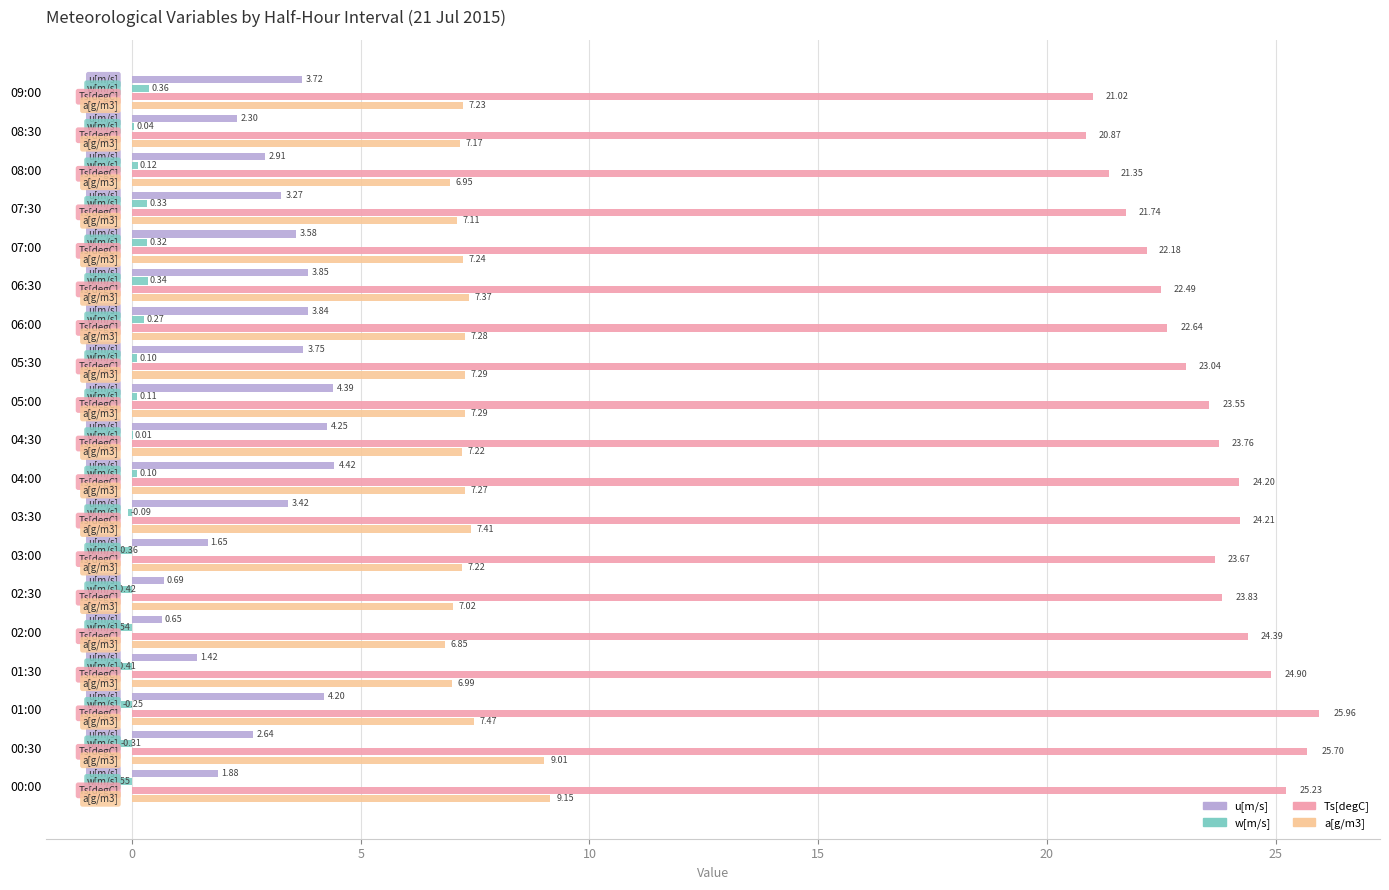

Between 01:00 and 05:30, which series saw the biggest shift?

Ts[degC]